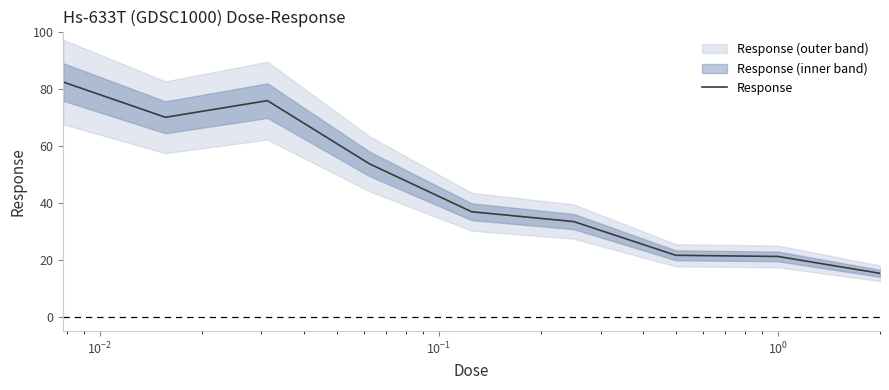

How many series are shown in this chart?

1